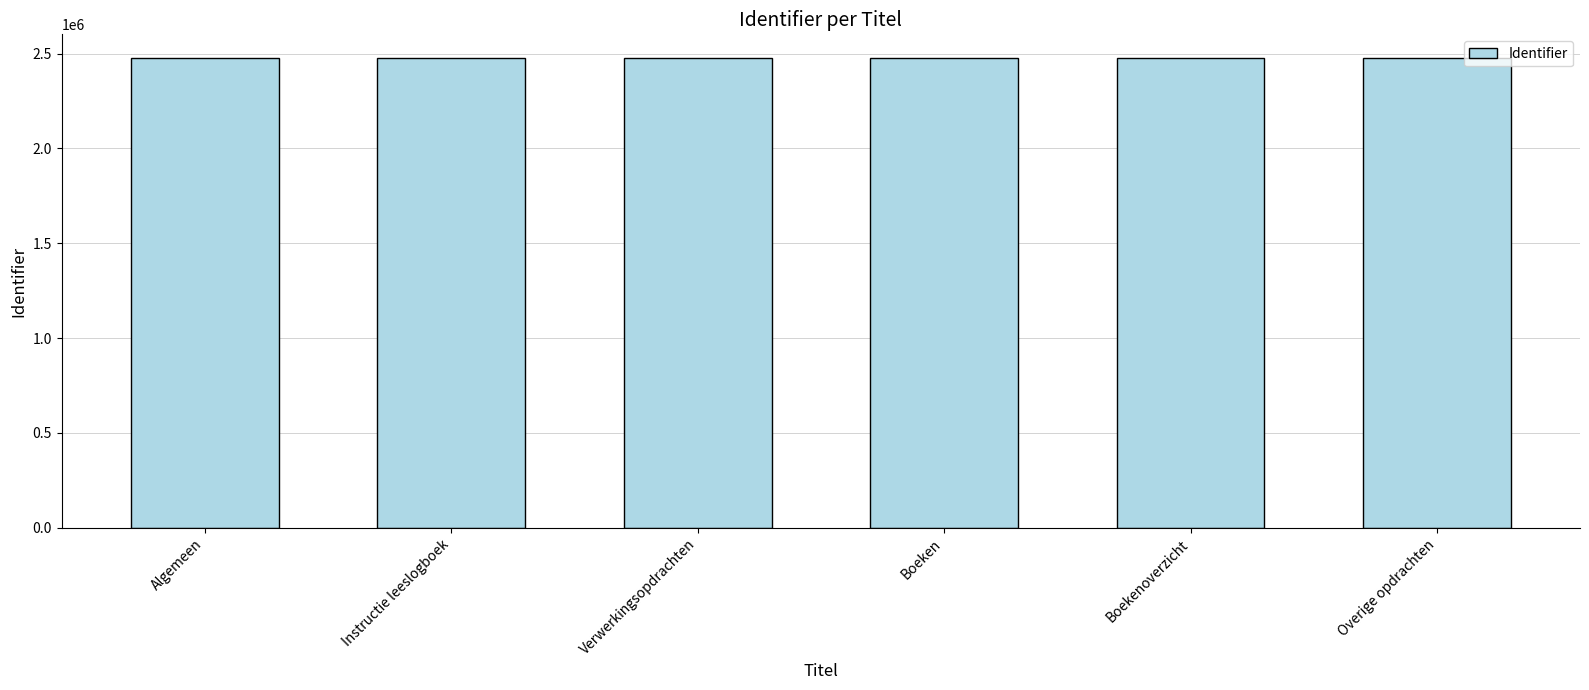

What is the label of the 2nd bar from the left?

Instructie leeslogboek